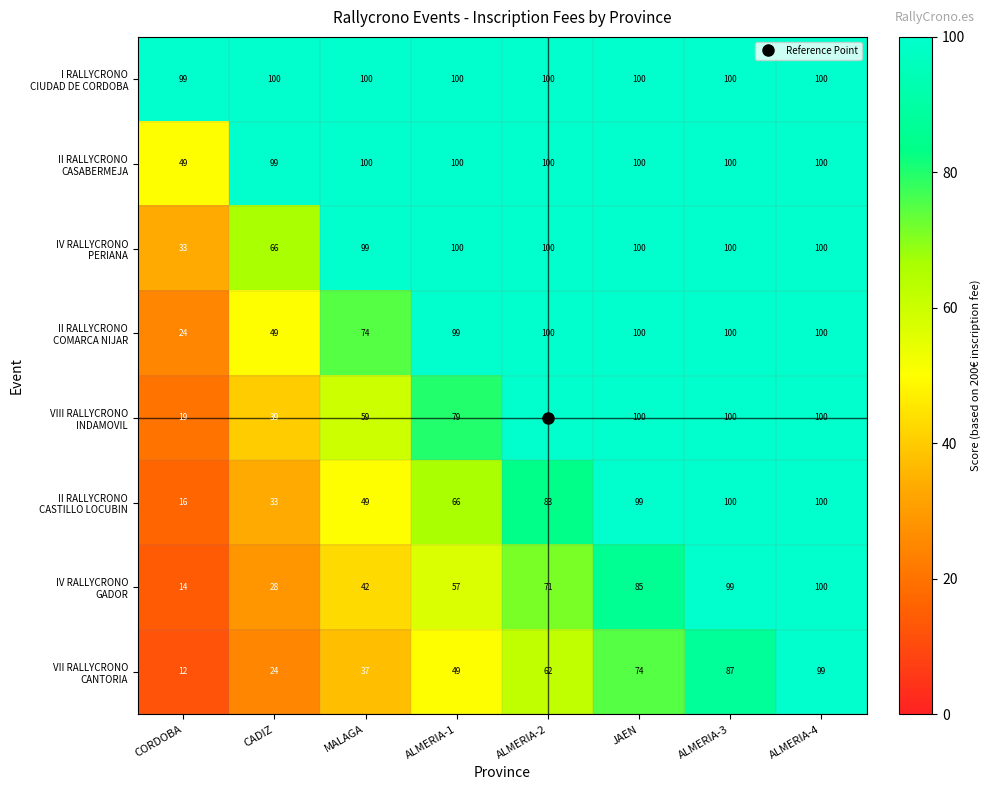

At which category does the chart reach its minimum across all series?

CORDOBA